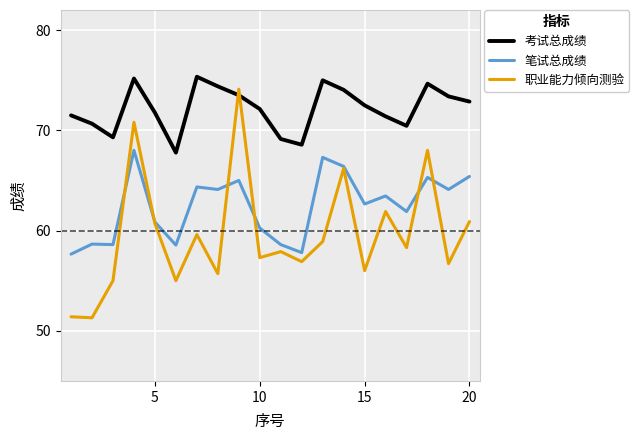

Rank the series by their average value, from highest to lowest.

考试总成绩, 笔试总成绩, 职业能力倾向测验